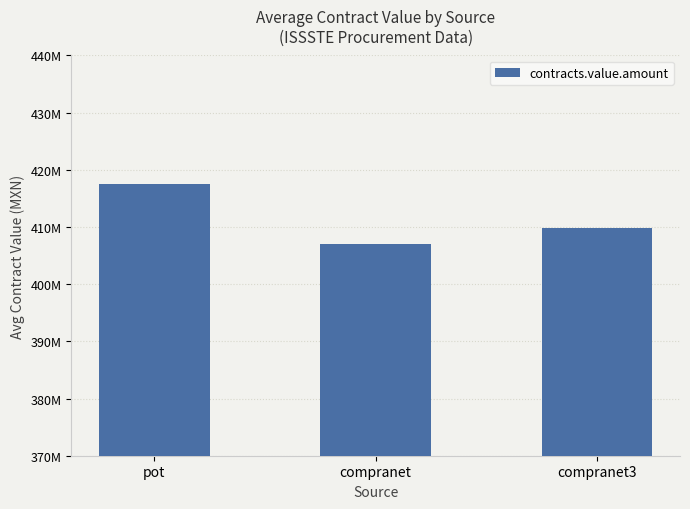

Reading right to left, transcribe all the data shown in this chart.

compranet3=409815228	compranet=407000000	pot=417440534